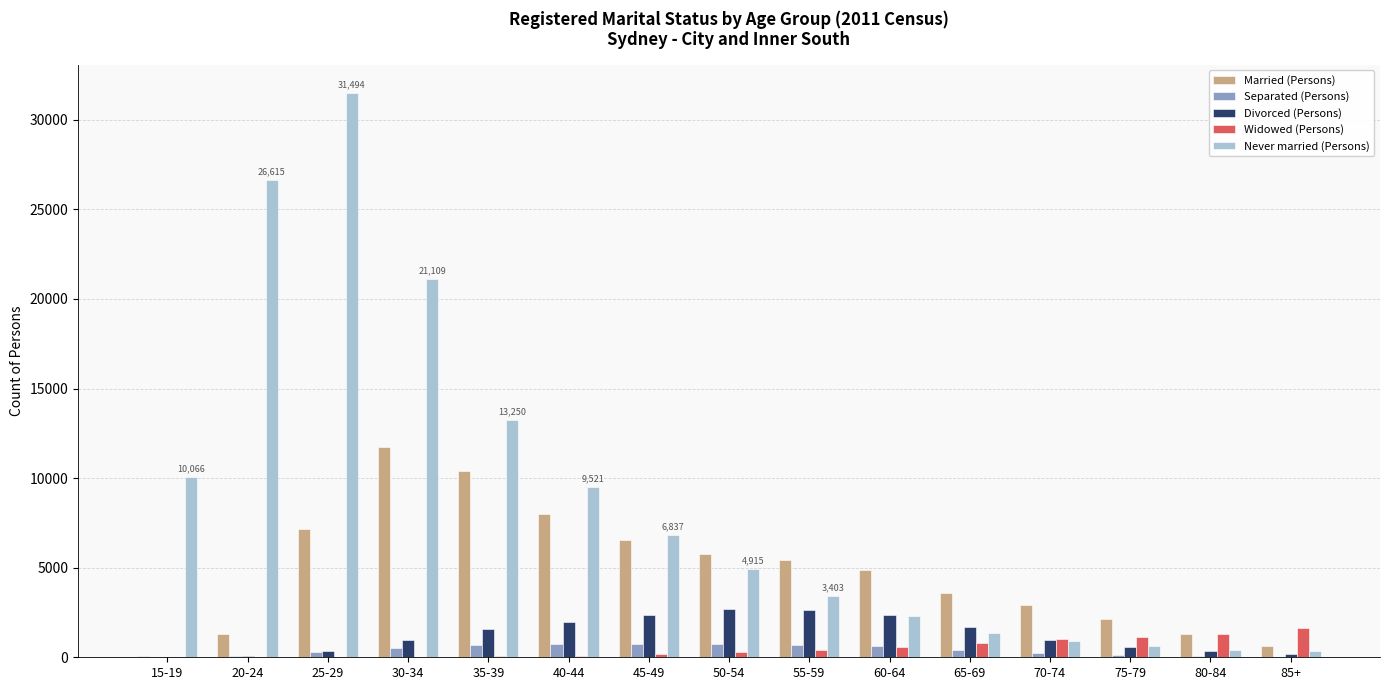

What is the sum of all Separated (Persons) values?

6015